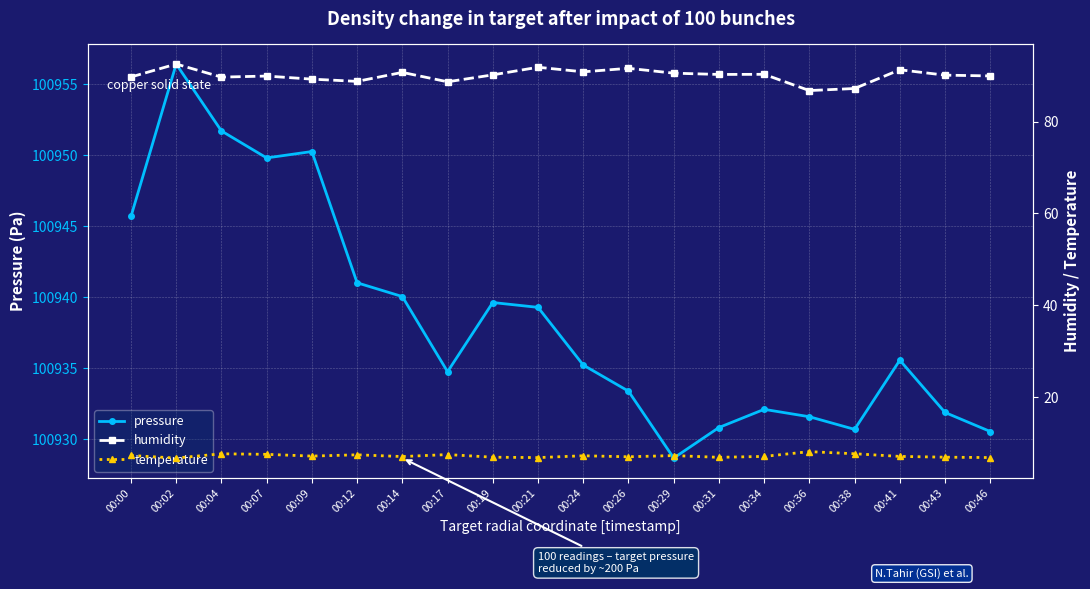

What is the value of the pressure point at the 15th from the left?

100932.1